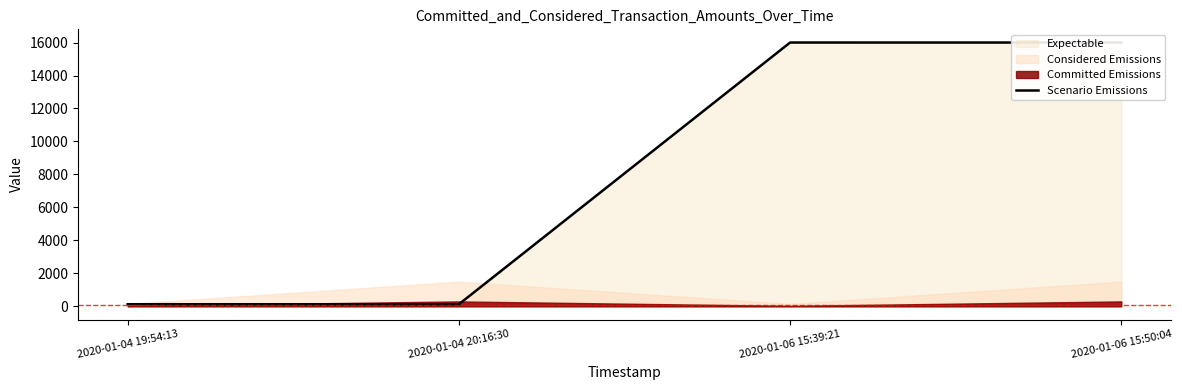

What is the change in value from 2020-01-04 19:54:13 to 2020-01-06 15:50:04?

+15869.8